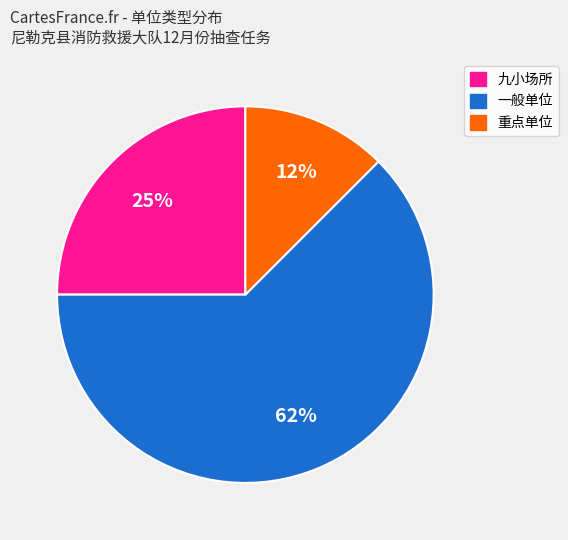

Count the number of slices in the pie.

3